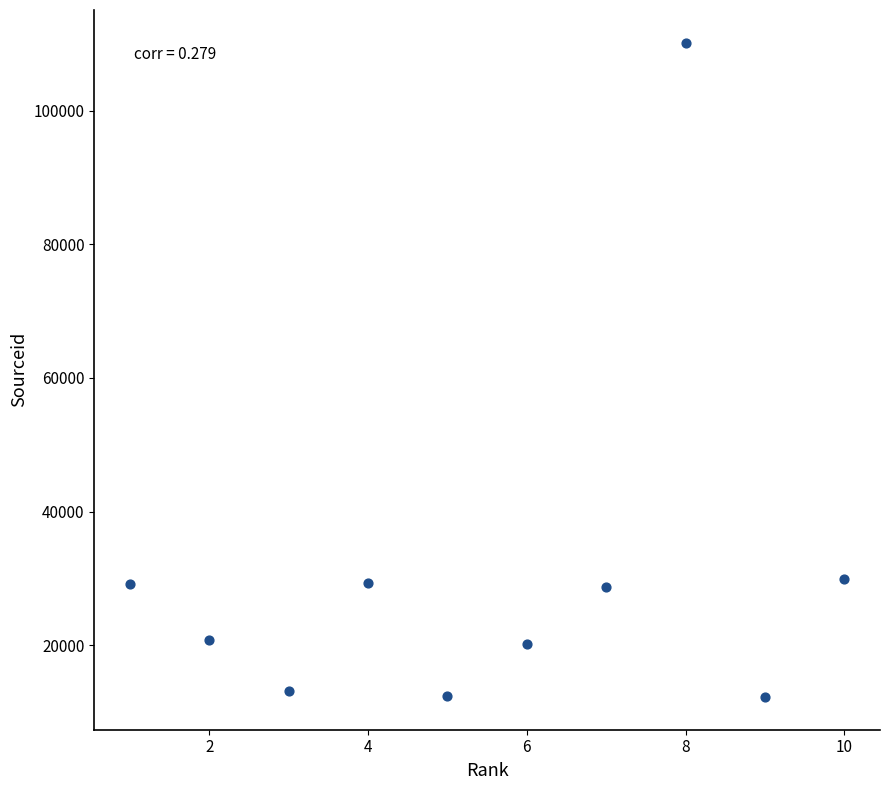

What is the range of X values (max minus min)?

9